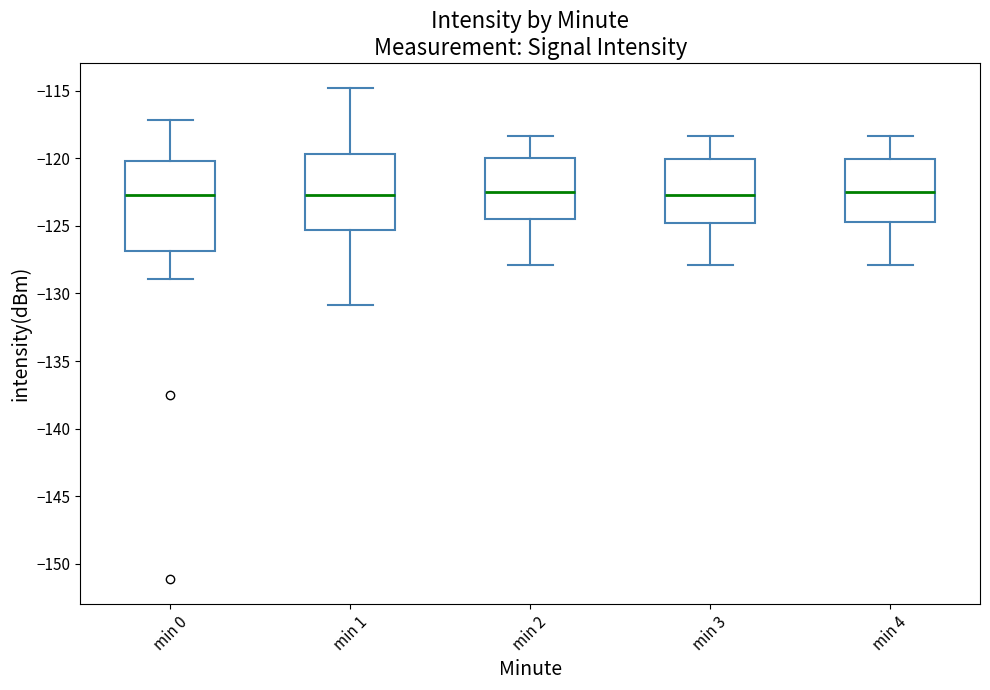

Reading left to right, transcribe this box plot: for each box, give where its median line is, the range the box spans, and where its two whiskers end, as read against the y-axis. The values are not printed on the chart, so give them approximately, as read against the axis.

min 0: median -122.5, box -127.0 to -120.0, whiskers -129.0 to -117.0
min 1: median -122.5, box -125.5 to -119.5, whiskers -131.0 to -115.0
min 2: median -122.5, box -124.5 to -120.0, whiskers -128.0 to -118.5
min 3: median -122.5, box -125.0 to -120.0, whiskers -128.0 to -118.5
min 4: median -122.5, box -124.5 to -120.0, whiskers -128.0 to -118.5